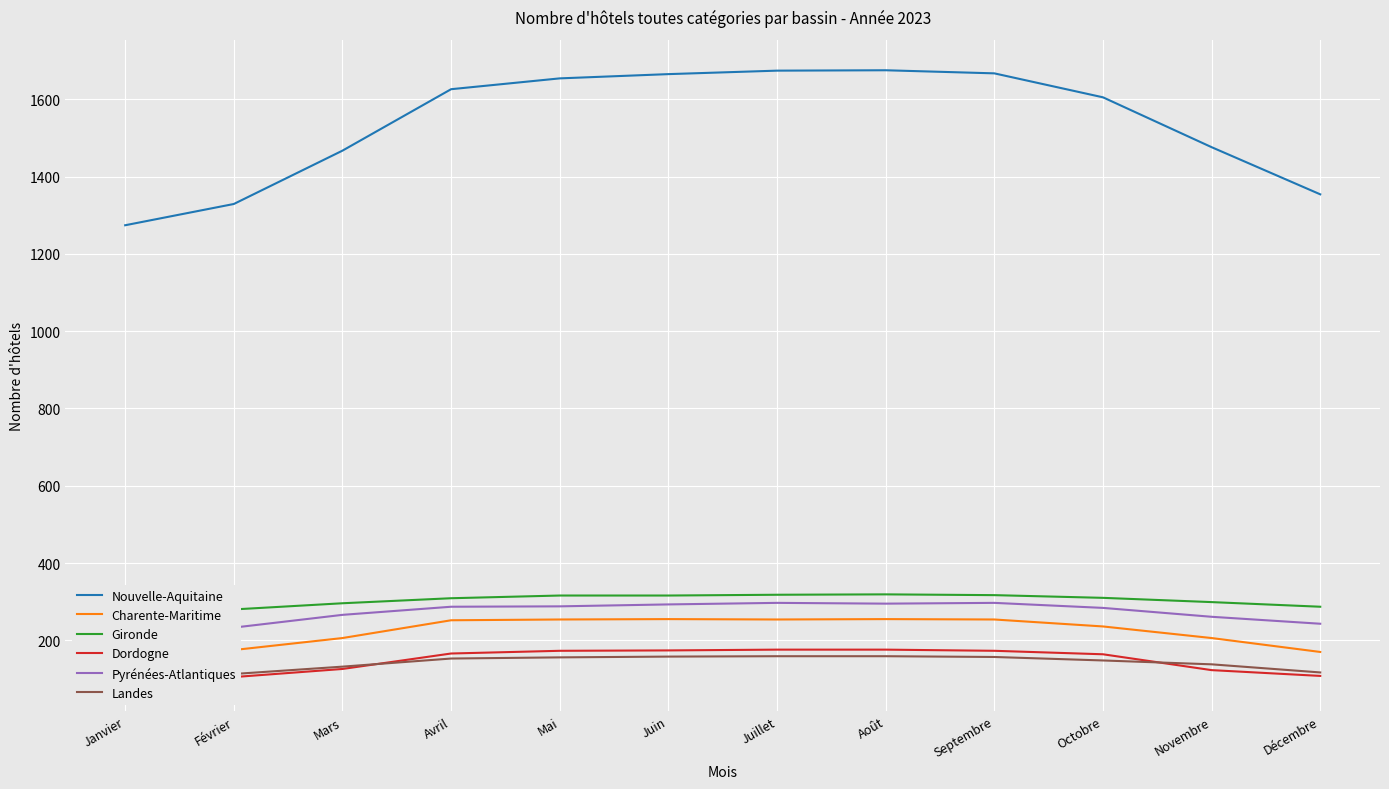

How many lines are shown in the chart?

6